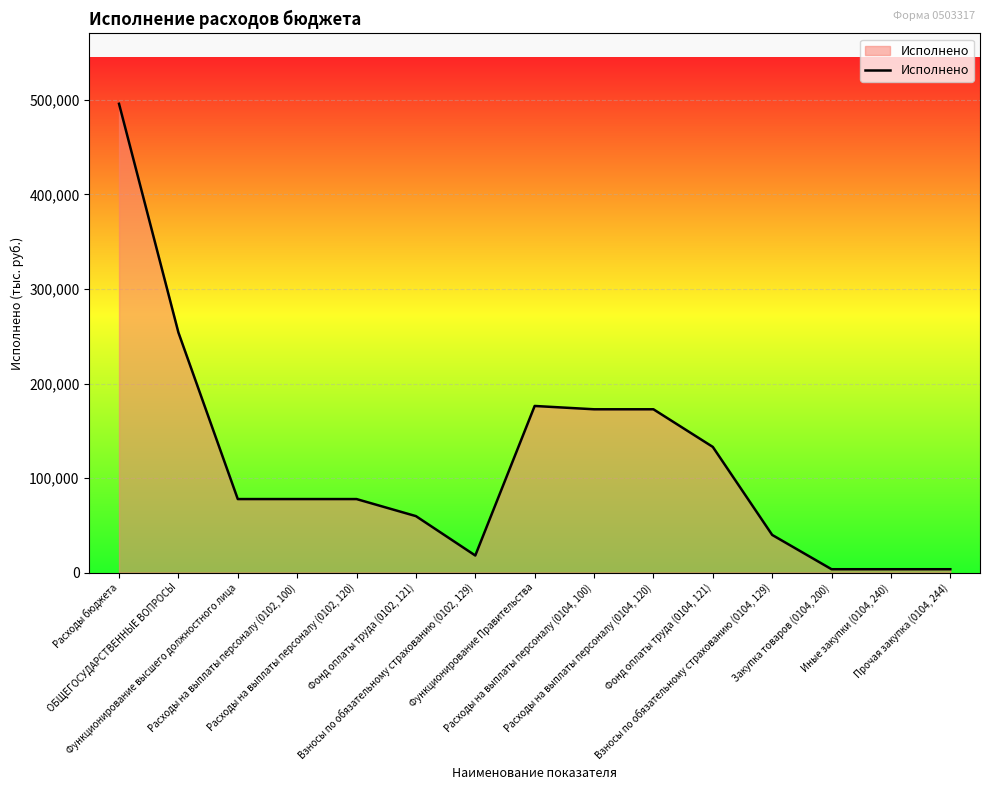

What value does the data have at Расходы на выплаты персоналу (0102, 120)?

77739.0